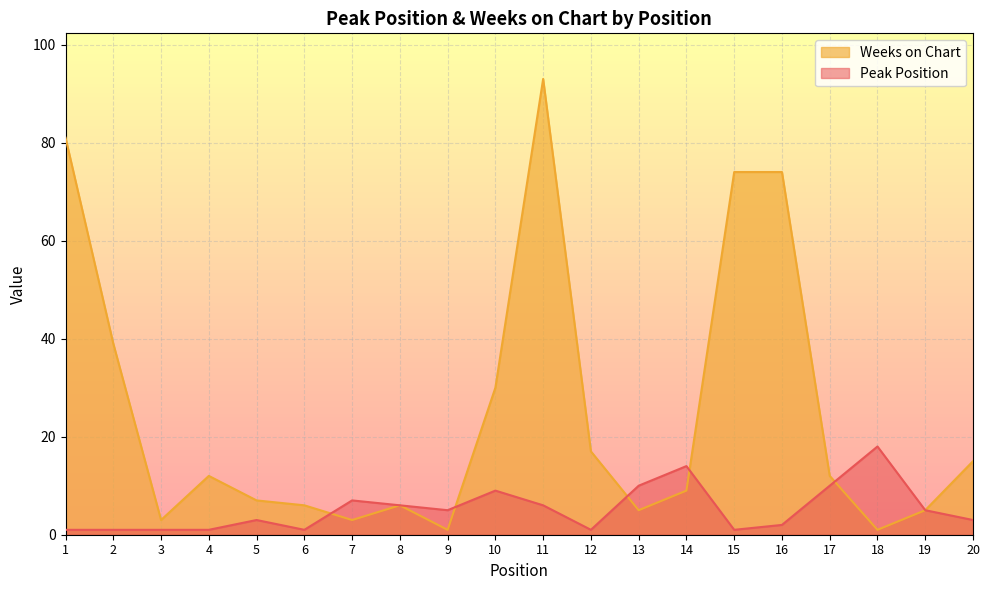

Which series changed the most between 4 and 10?

Weeks on Chart